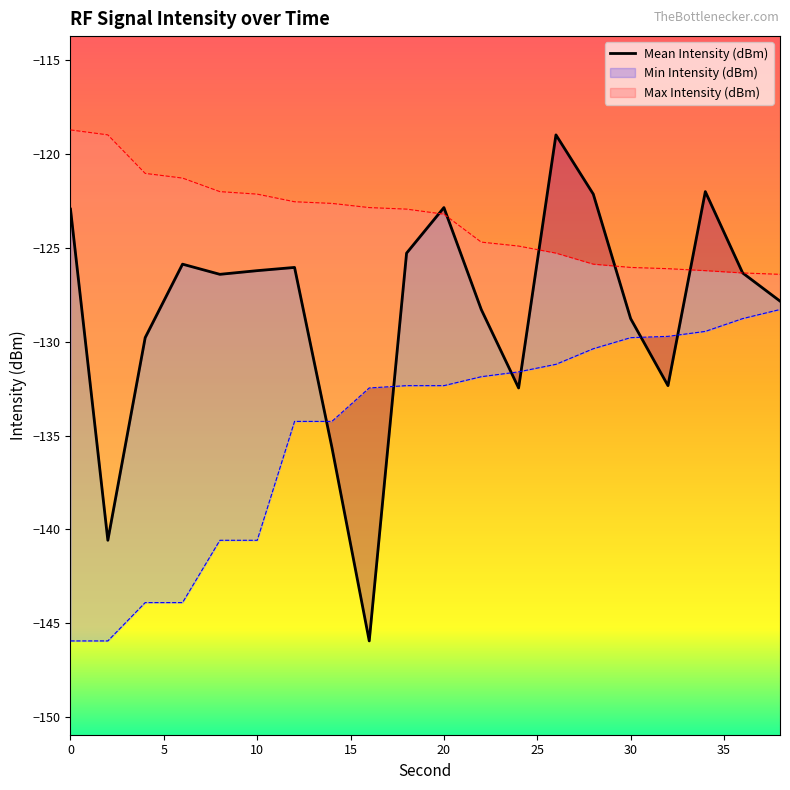

What is the spread (max minus min) of values at 28?

8.2